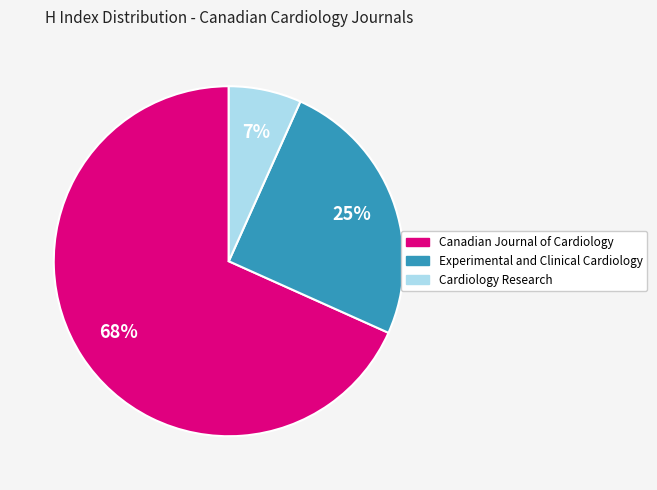

Which slice is the largest?

Canadian Journal of Cardiology